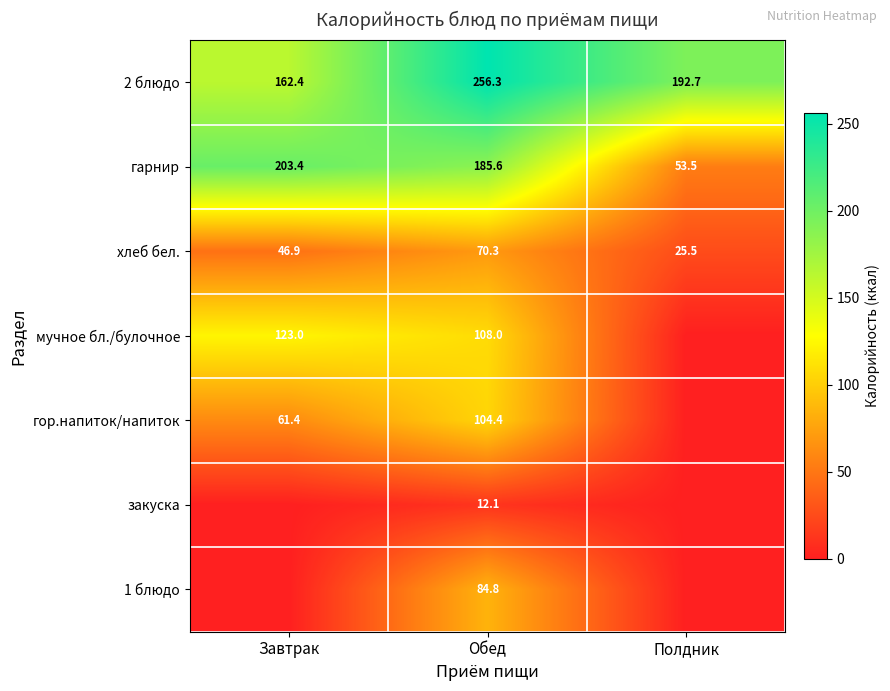

What is the spread (max minus min) of values at Обед?

244.2